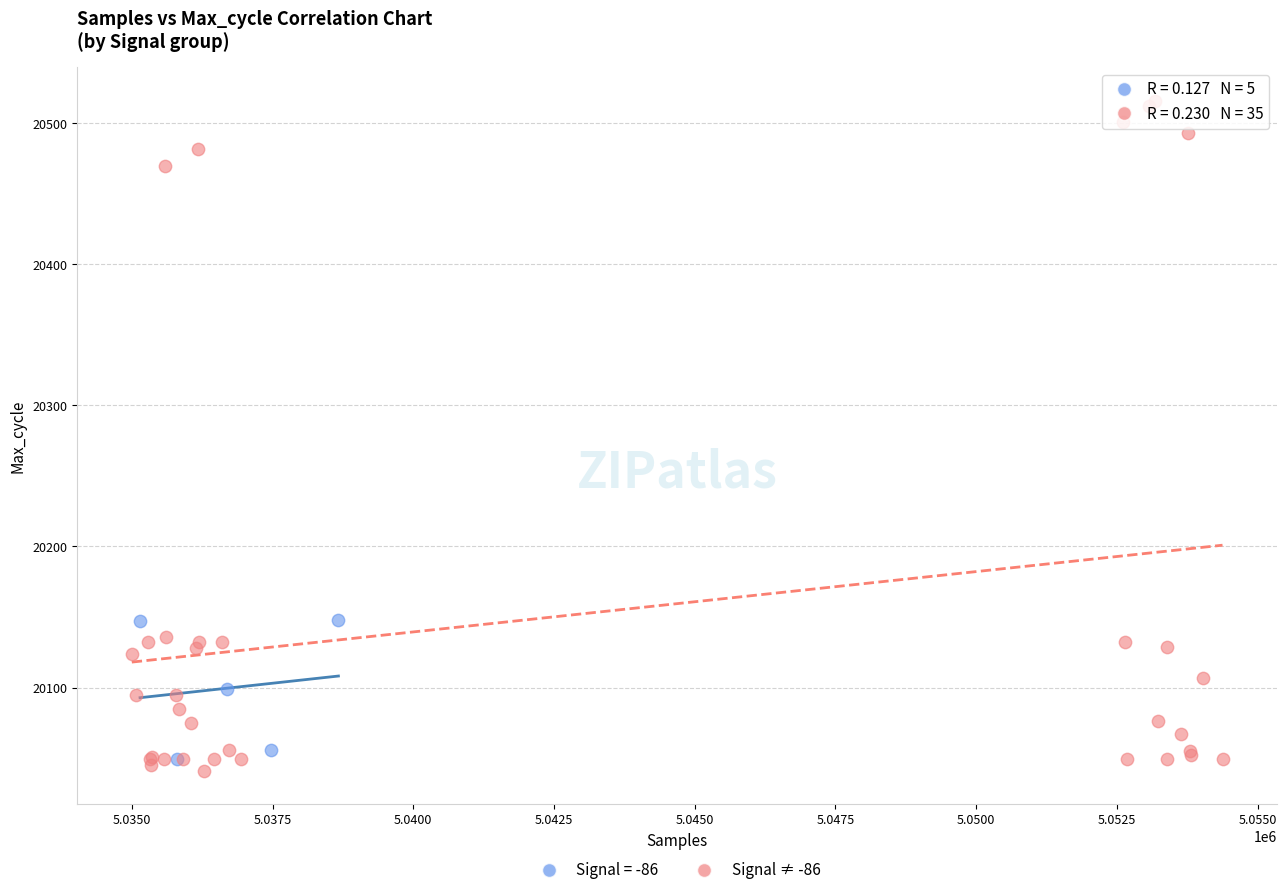

Which series has the widest spread of Y values?

Signal ≠ -86